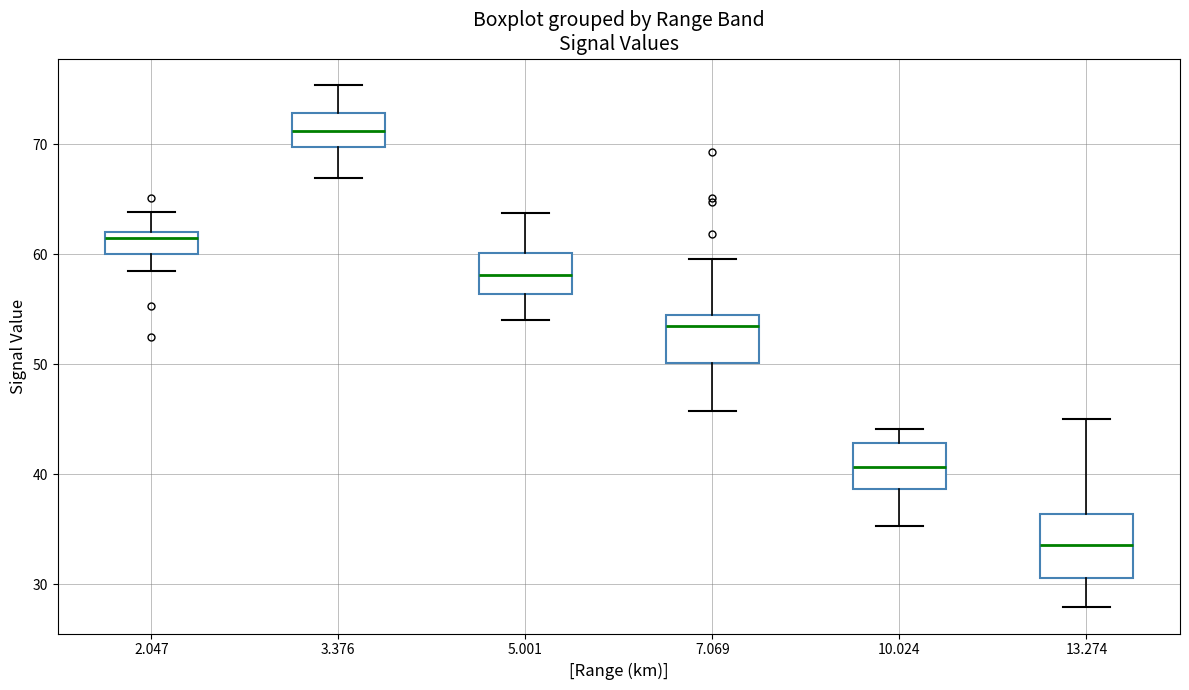

Which box's median line is the lowest?

13.274